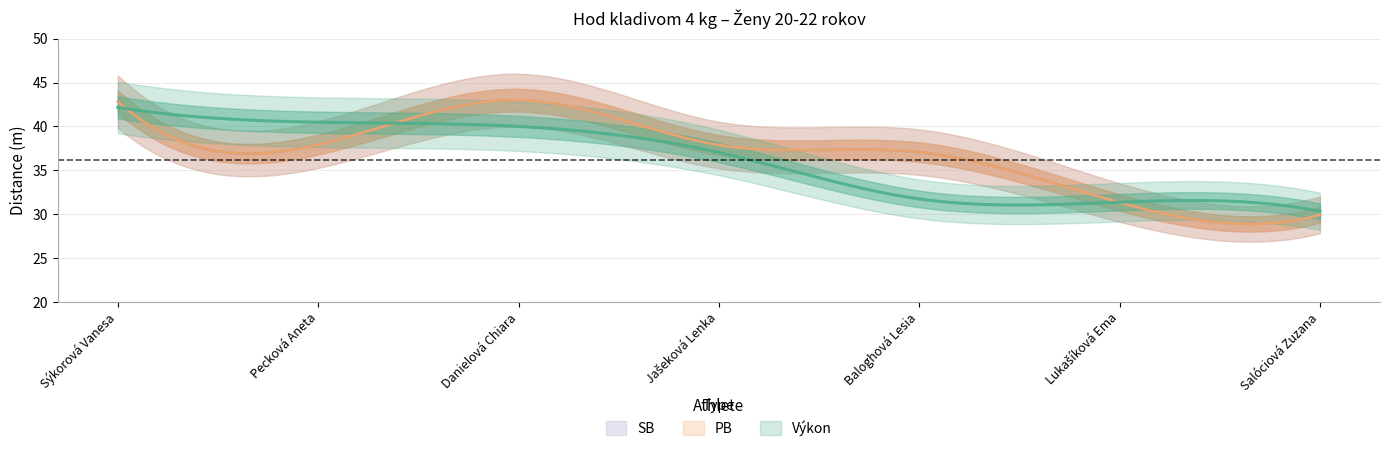

What is the value of the Výkon point at the 6th from the left?

31.4